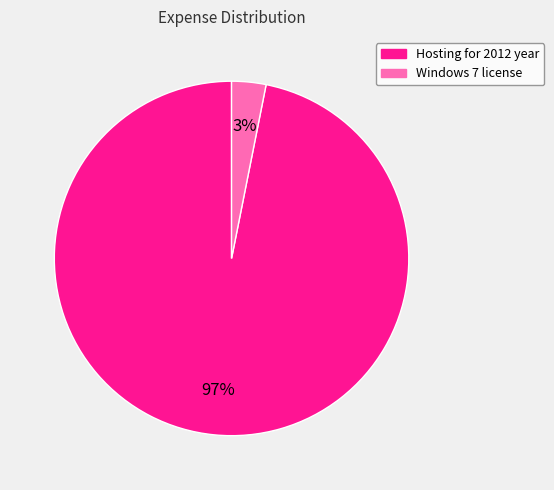

Does Windows 7 license represent more than half of the total?

No